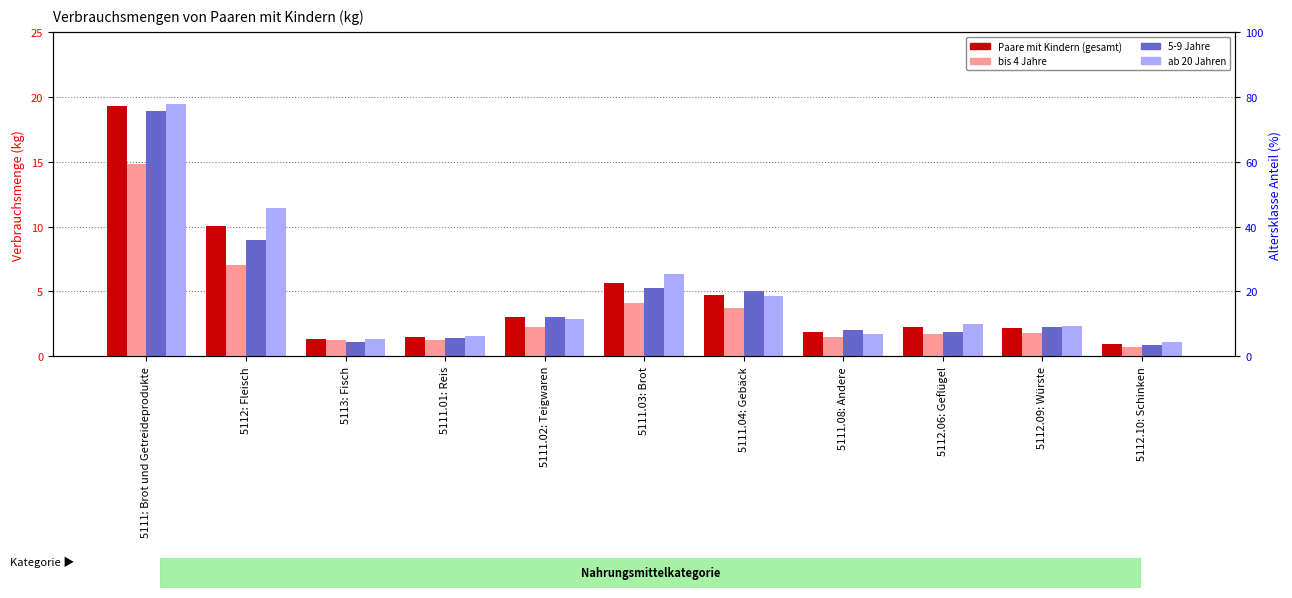

What is the average value of the Paare mit Kindern (gesamt) series?

4.8